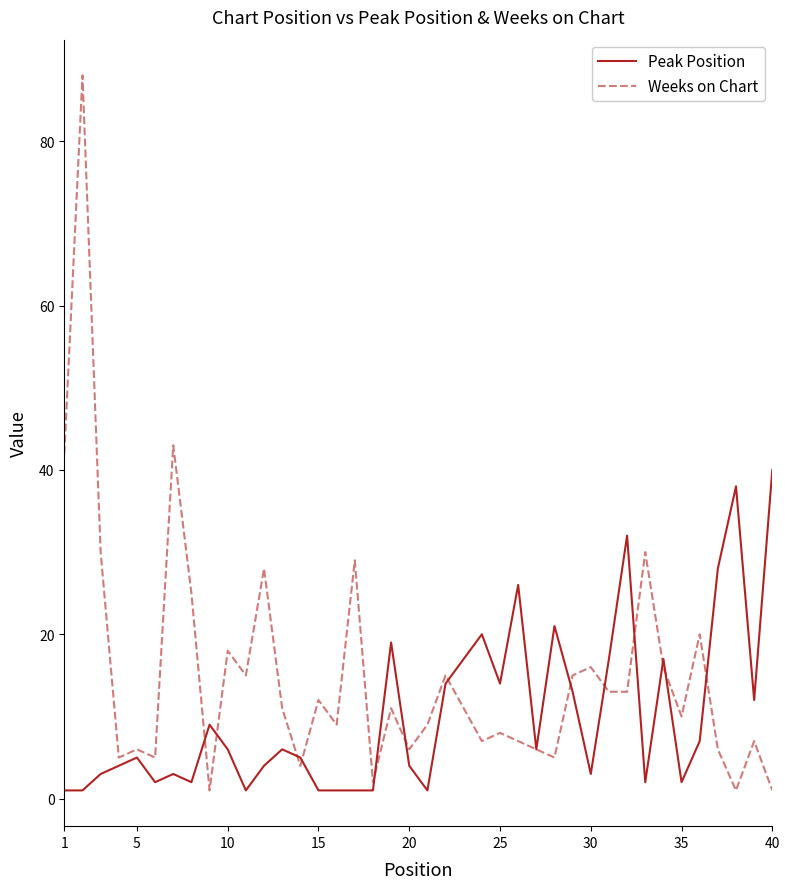

Which series has the largest total across all categories?

Weeks on Chart